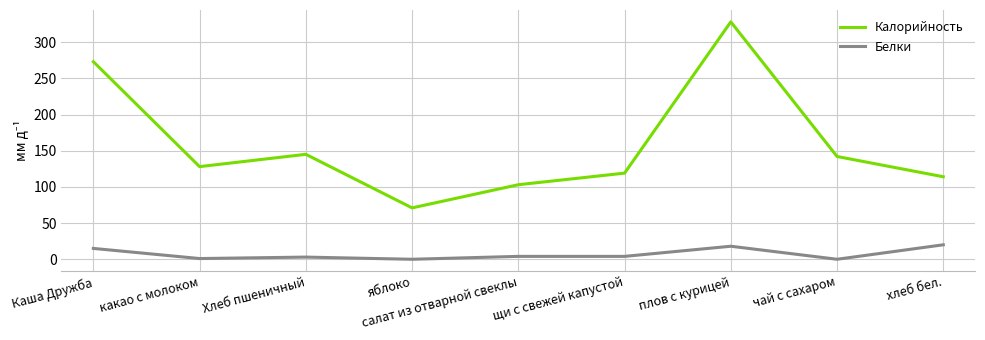

True or false: Калорийность and Белки intersect in this chart.

False